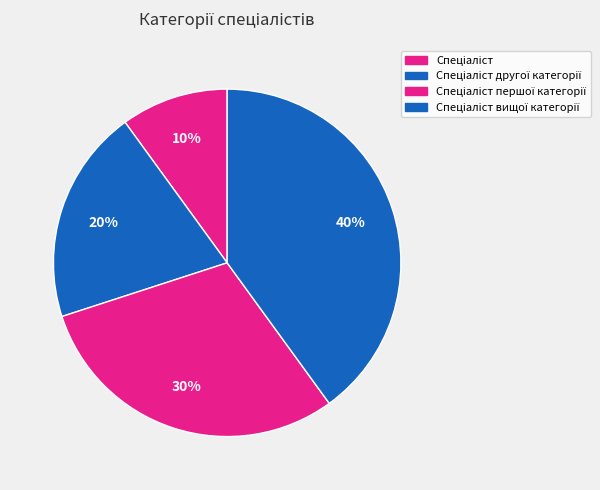

To the nearest percent, what is the difference between the Спеціаліст другої категорії and Спеціаліст вищої категорії slice percentages?

20%